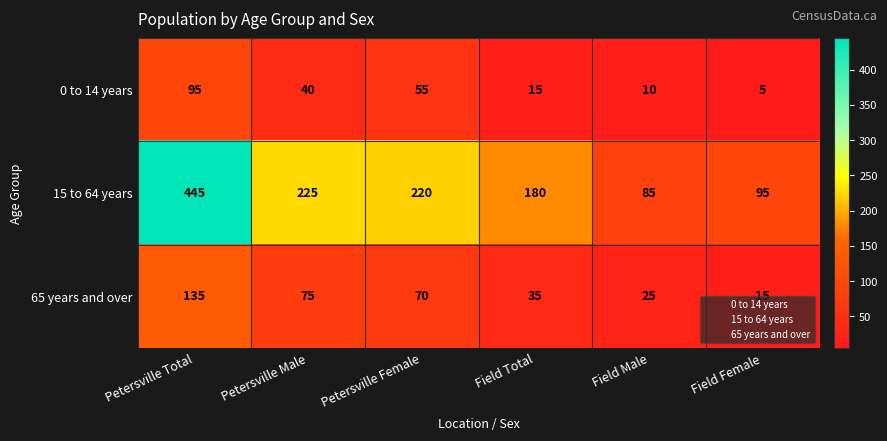

True or false: 15 to 64 years has a value of 95 at Field Female.

True